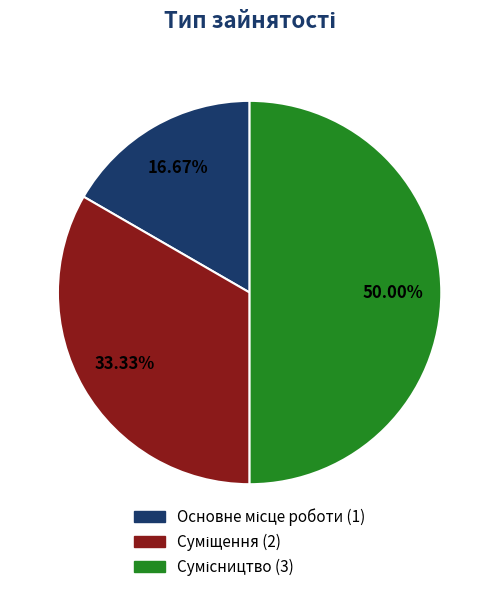

To the nearest percent, what is the difference between the largest and smallest slice percentages?

33%